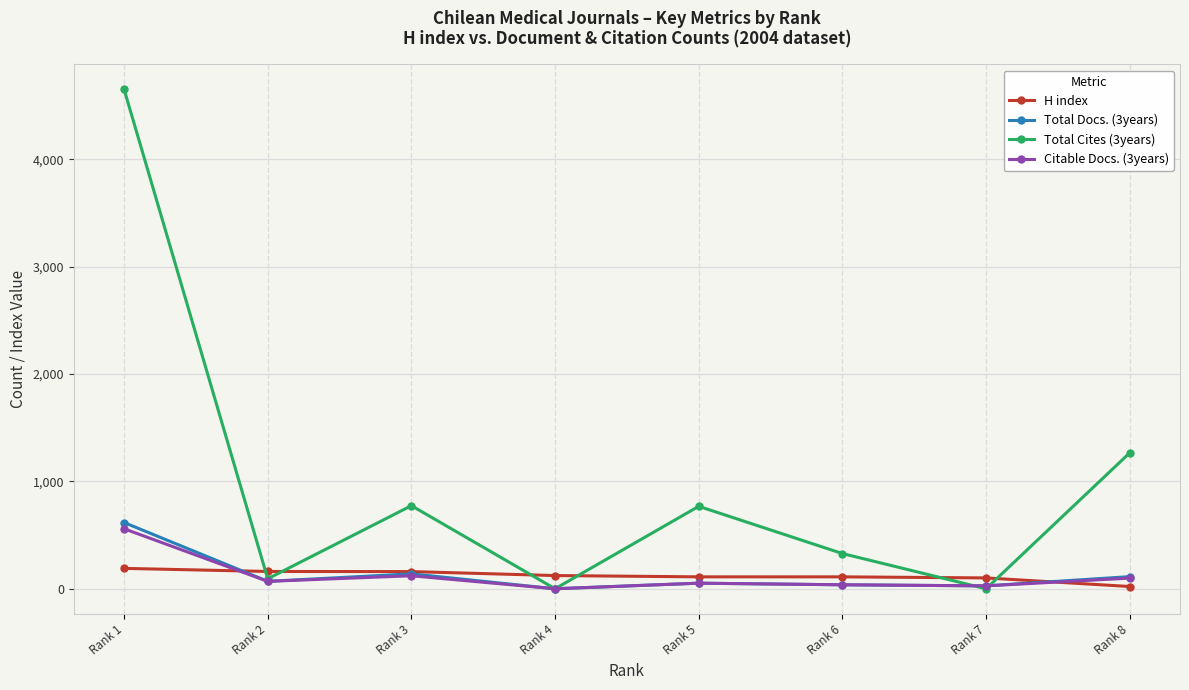

What is the sum of the Total Cites (3years) values at Rank 7 and Rank 5?

768